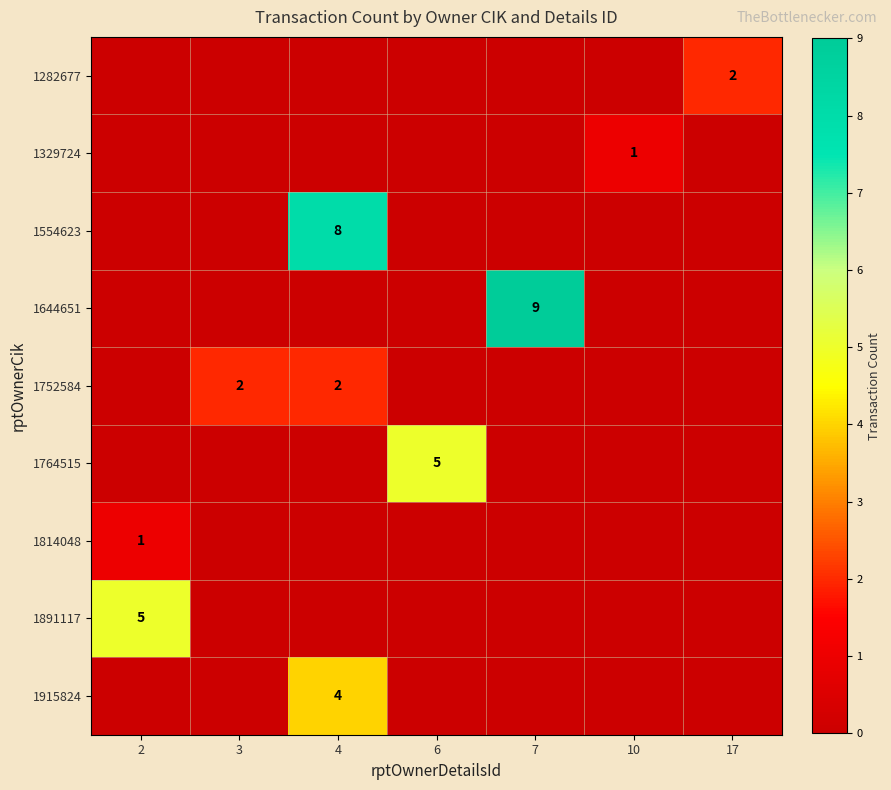

The 1764515 series shows 7 at 6. True or false?

False